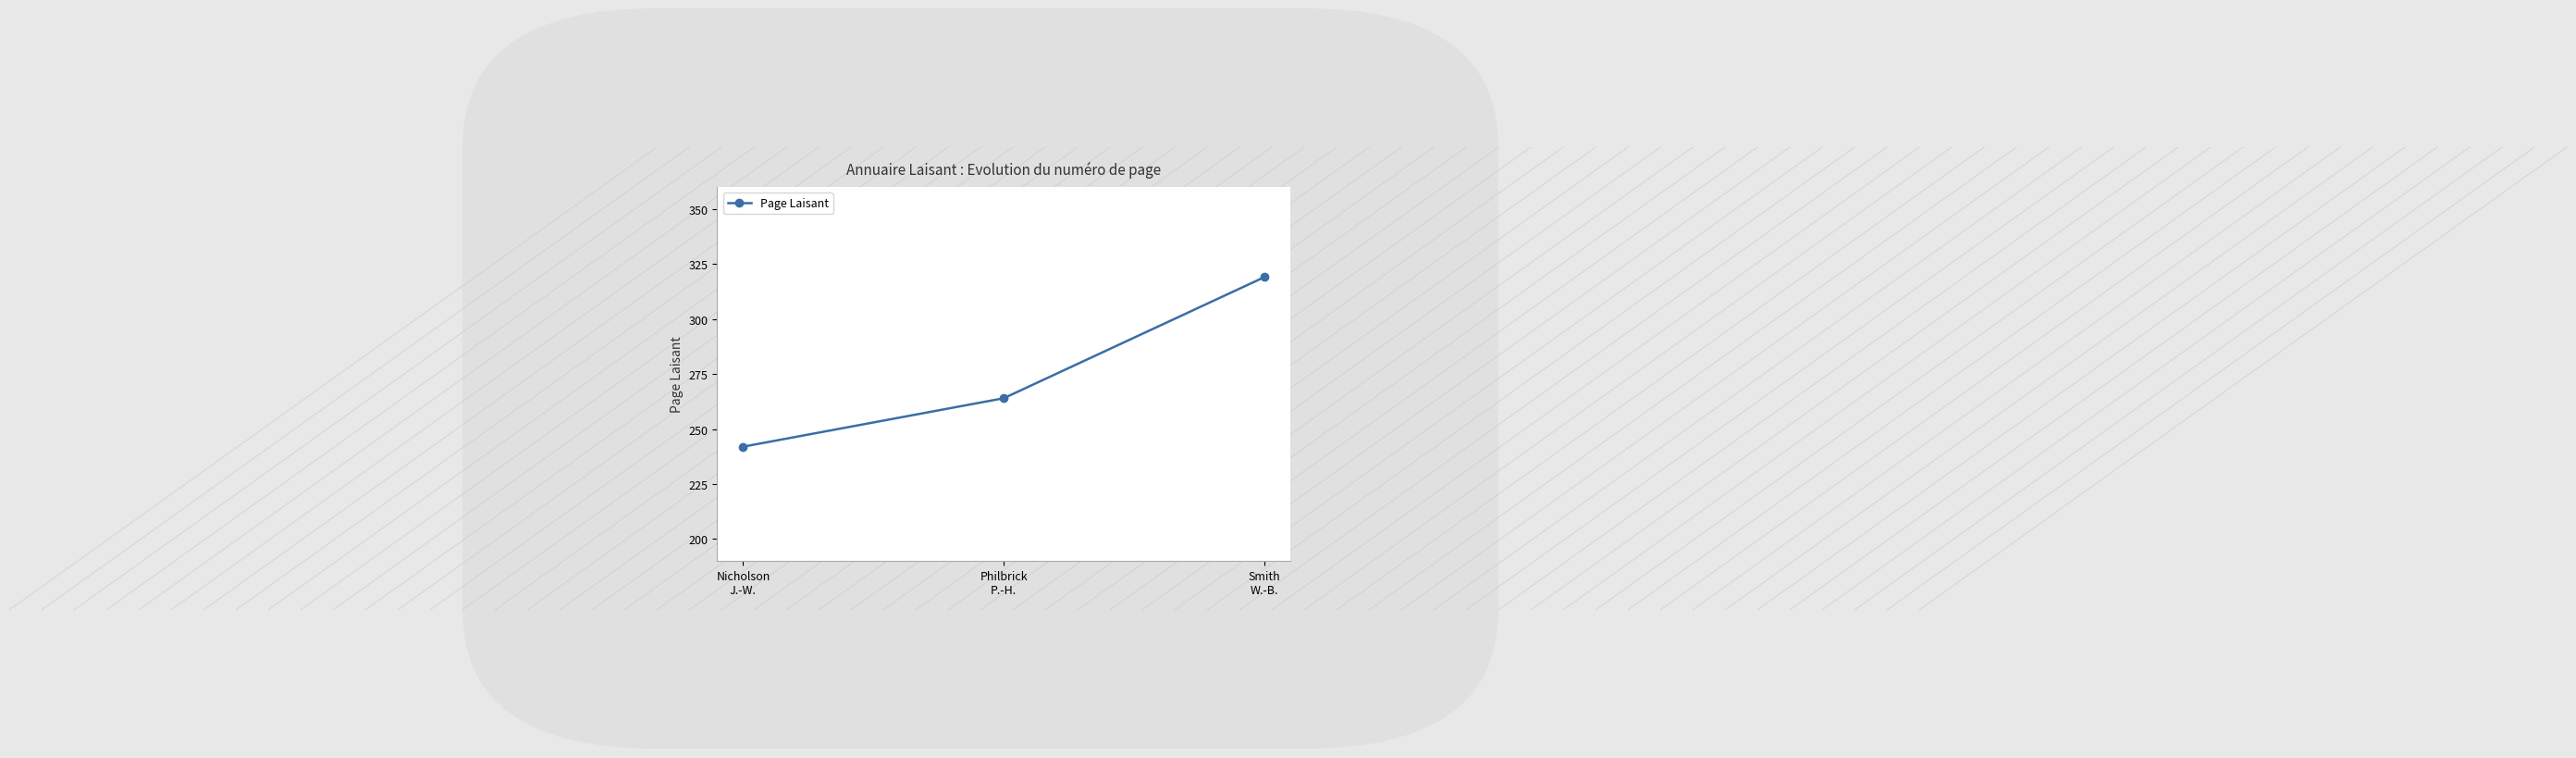

What is the minimum value shown in the chart?

242